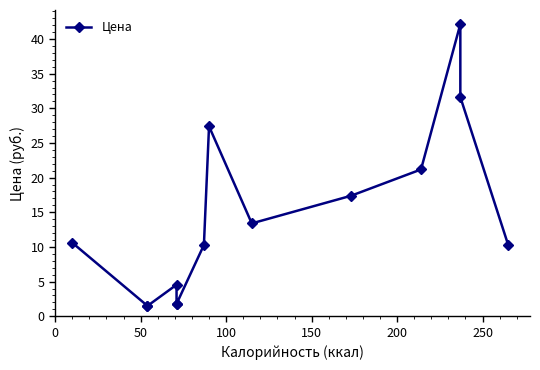

Does the chart display data point markers on the line(s)?

Yes